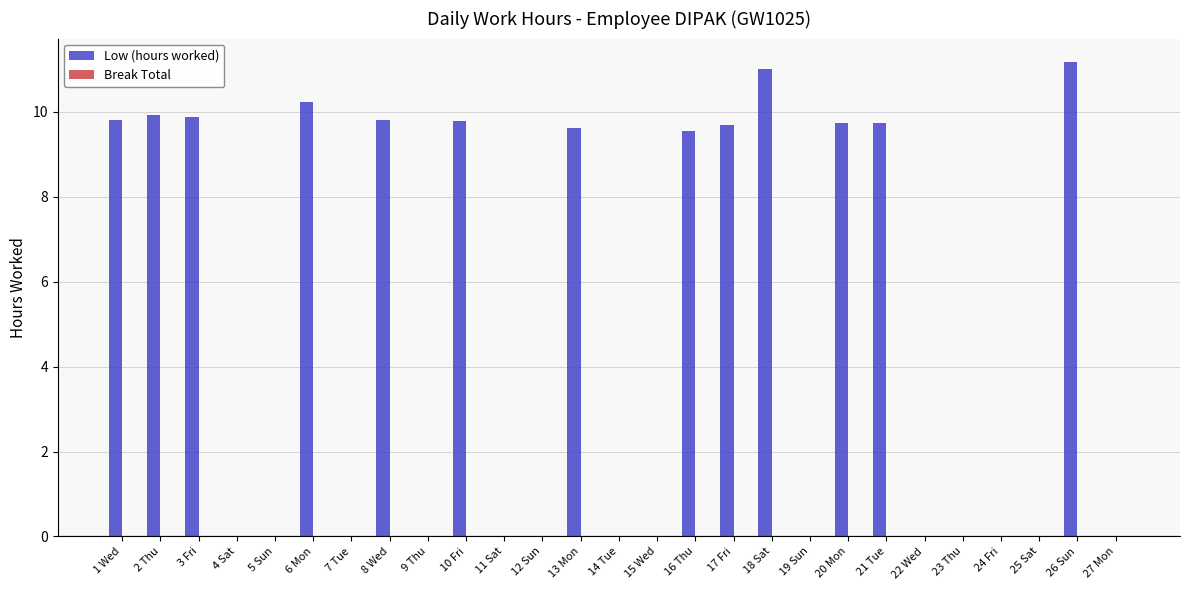

Which has a higher value, 1 Wed or 9 Thu?

1 Wed